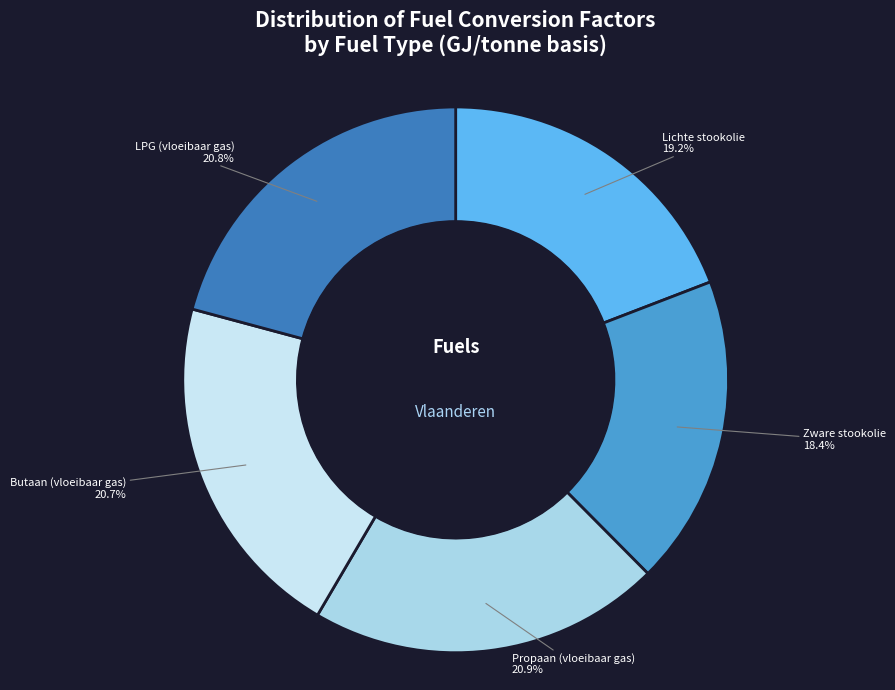

Does Zware stookolie represent more than half of the total?

No